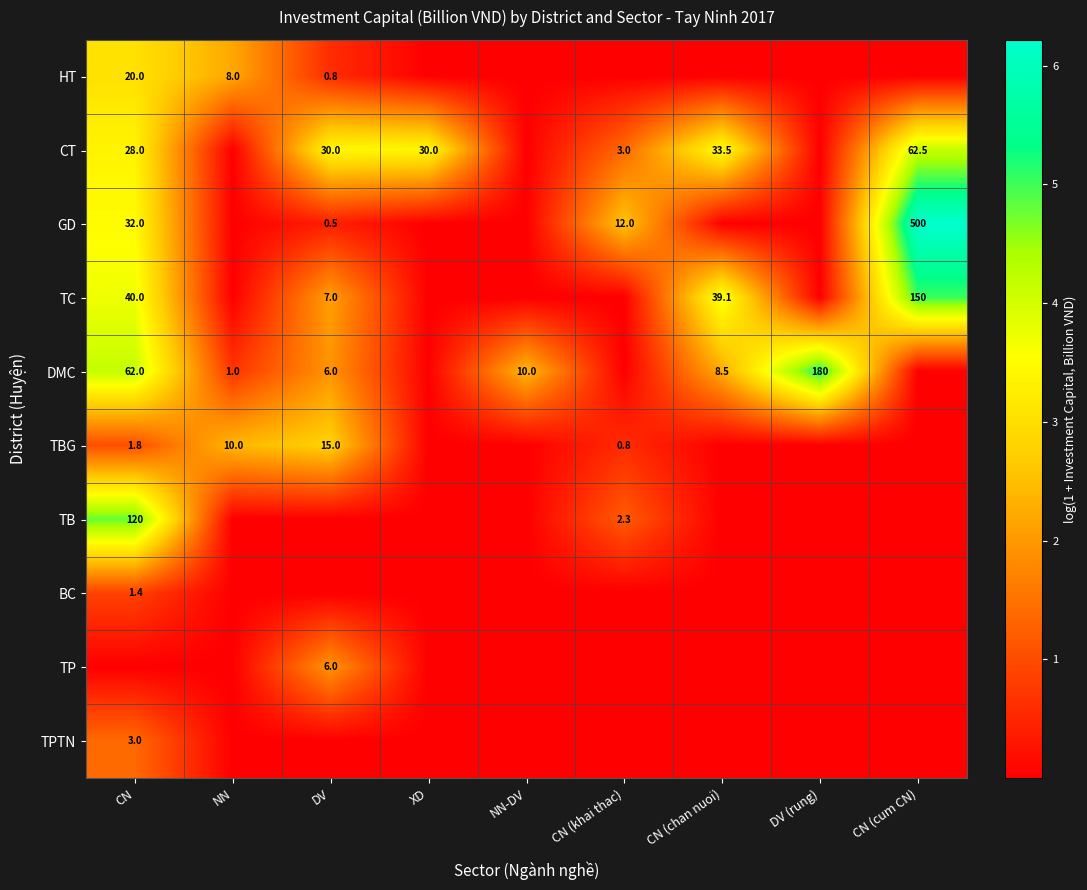

Is the value of CT at DV greater than the value of DMC at NN-DV?

Yes